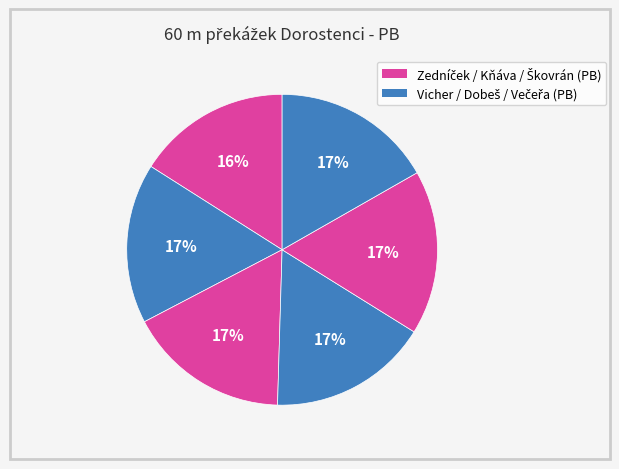

How many slices are in this pie chart?

6